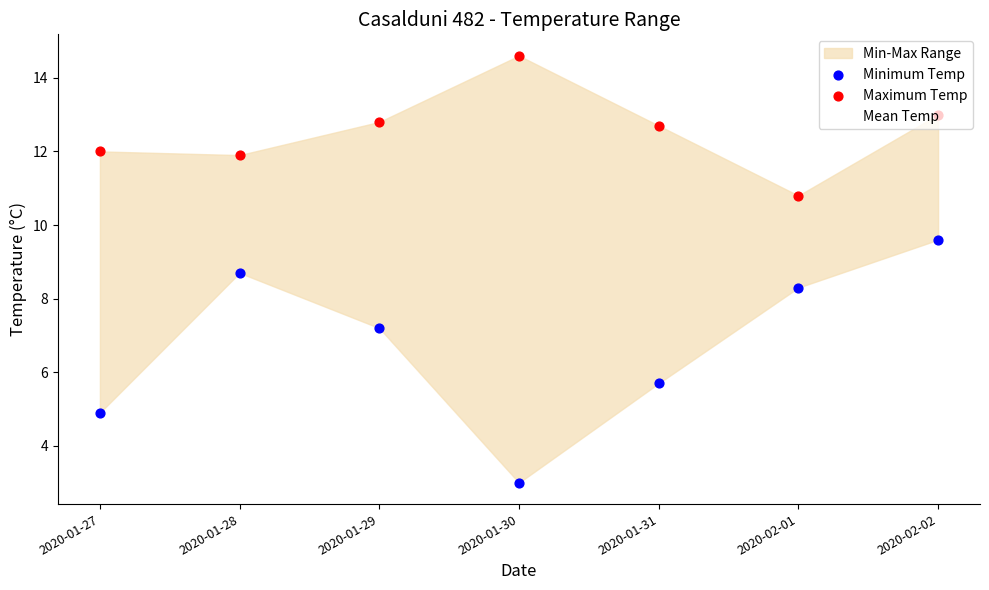

Is the value of Maximum Temp at 2020-01-30 greater than the value of Minimum Temp at 2020-01-30?

Yes